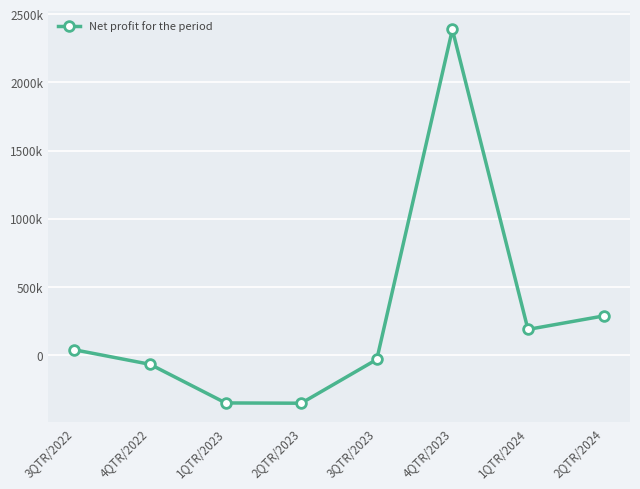

List the labels in order of value, largest first.

4QTR/2023, 2QTR/2024, 1QTR/2024, 3QTR/2022, 3QTR/2023, 4QTR/2022, 1QTR/2023, 2QTR/2023